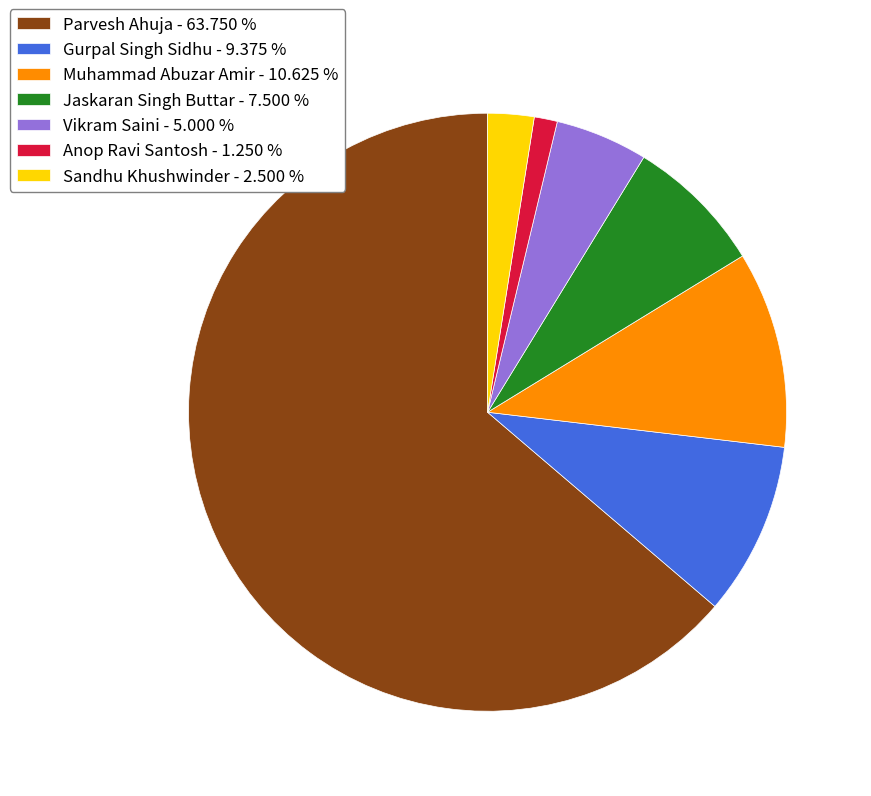

Does Vikram Saini account for over 50% of the chart?

No